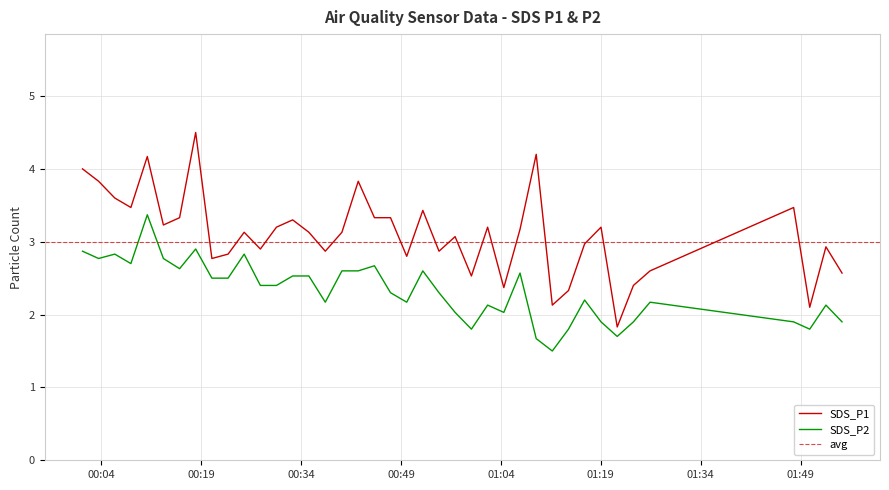

True or false: SDS_P2 and SDS_P1 intersect in this chart.

False